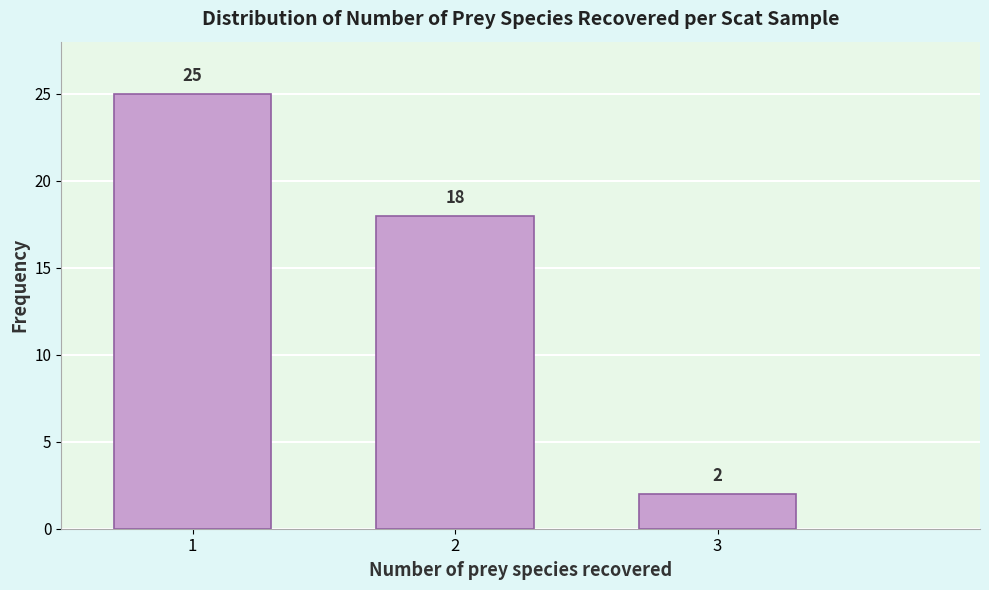

Over which range of the x-axis is the bar tallest?

0.5 to 1.5